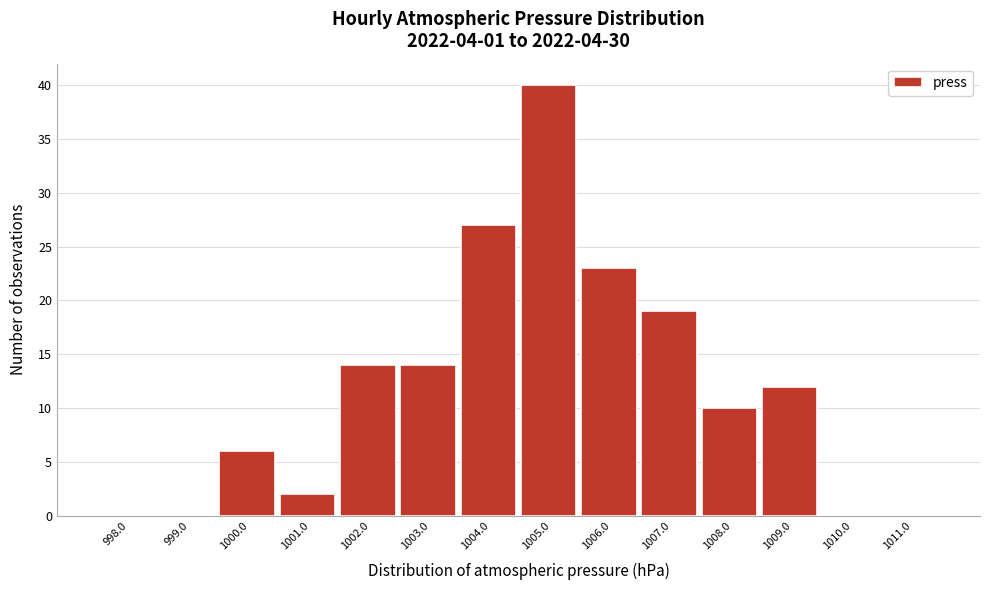

Reading left to right, transcribe all the data shown in this chart.

998.0=0	999.0=0	1000.0=6	1001.0=2	1002.0=14	1003.0=14	1004.0=27	1005.0=40	1006.0=23	1007.0=19	1008.0=10	1009.0=12	1010.0=0	1011.0=0